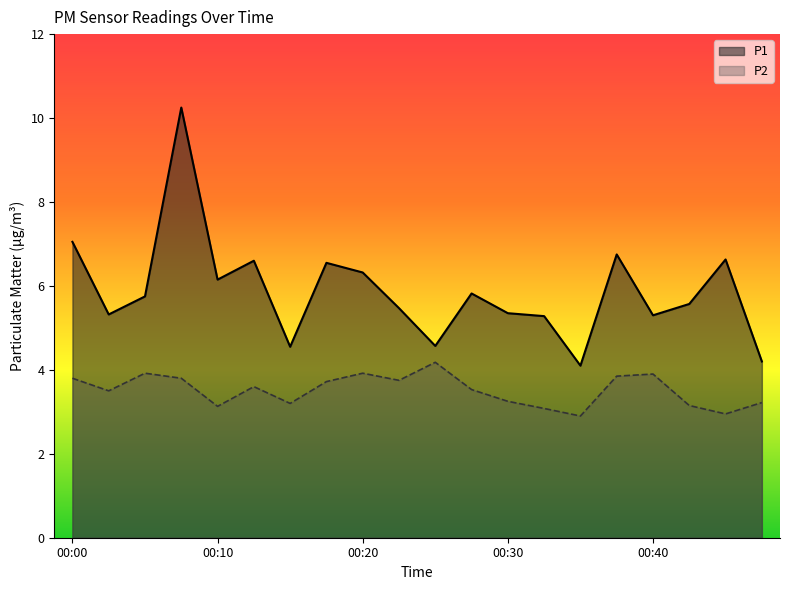

In P2, how many points are lower than both neighbors (excluding endpoints)?

6